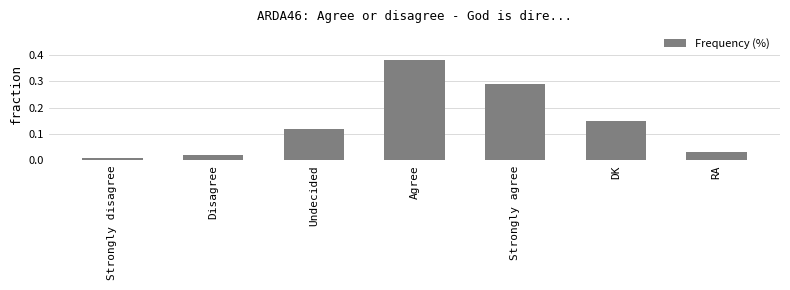

What is the sum of the values at Agree and Strongly agree?

0.7